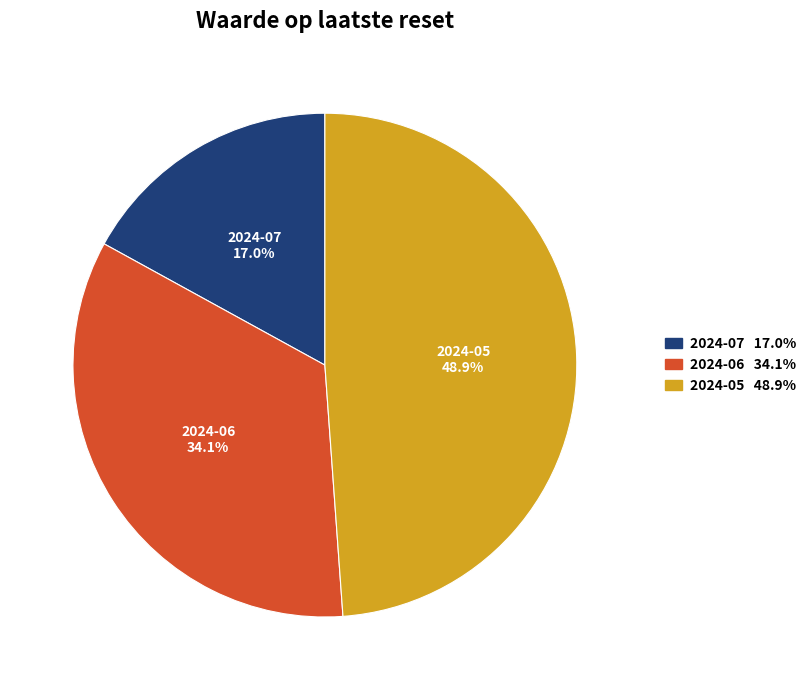

Count the number of slices in the pie.

3